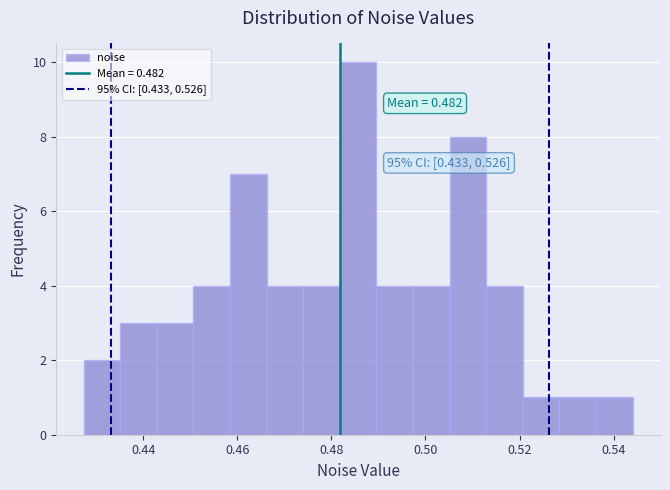

Read against the x-axis, roughly where is the centre of the tallest bar?

0.486